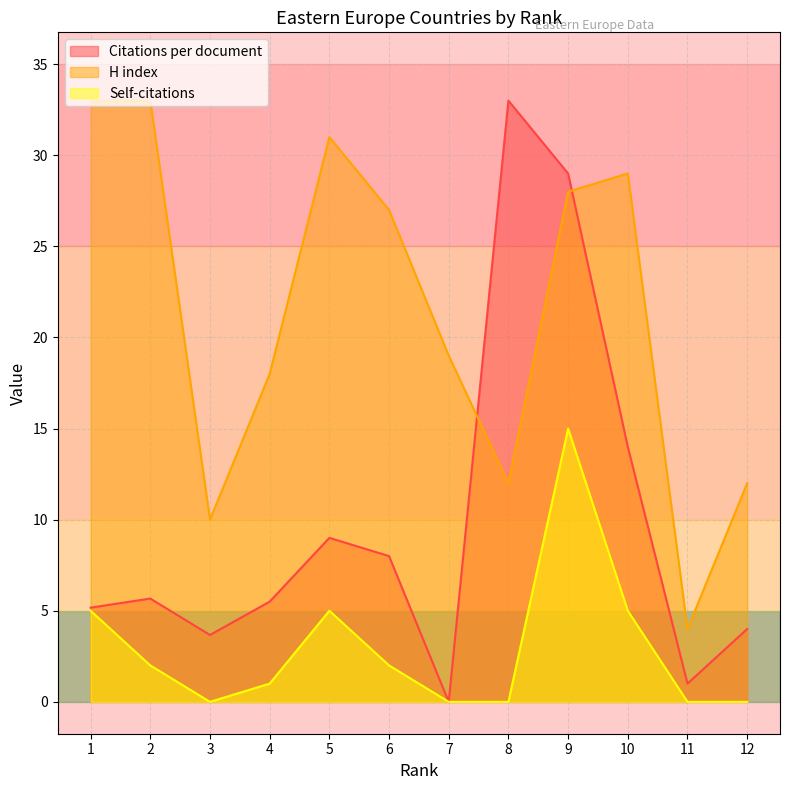

Which category has the lowest value across all series?

7